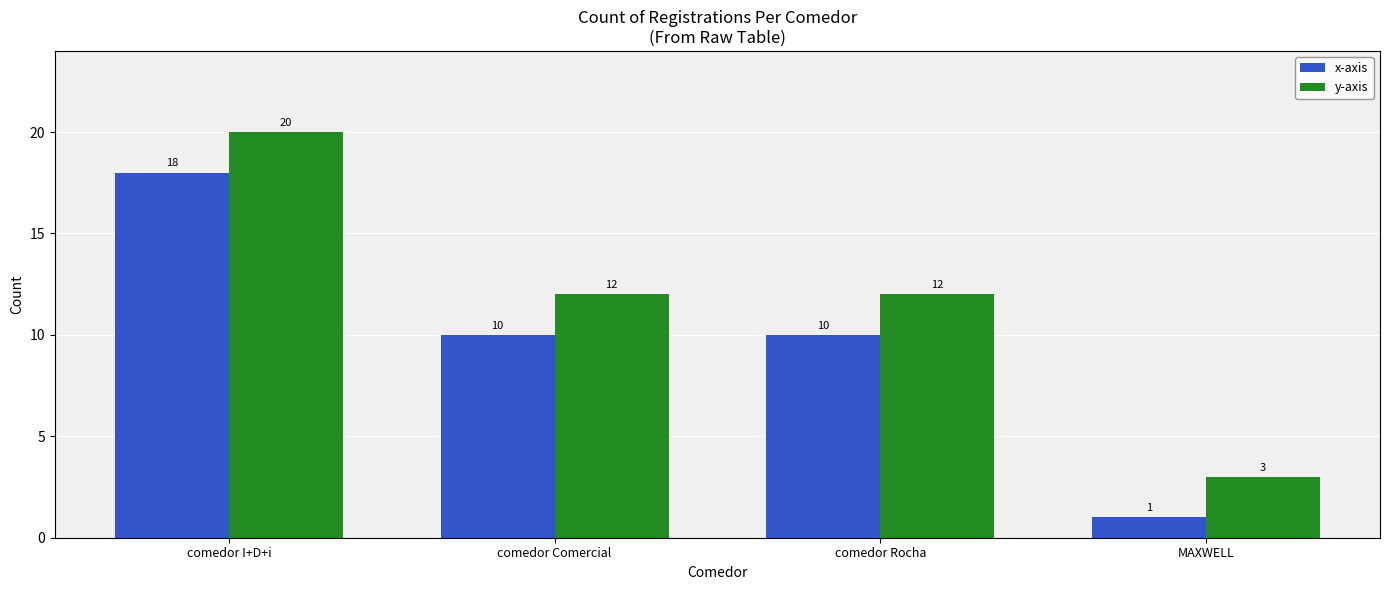

How many bars are there in each group?

2